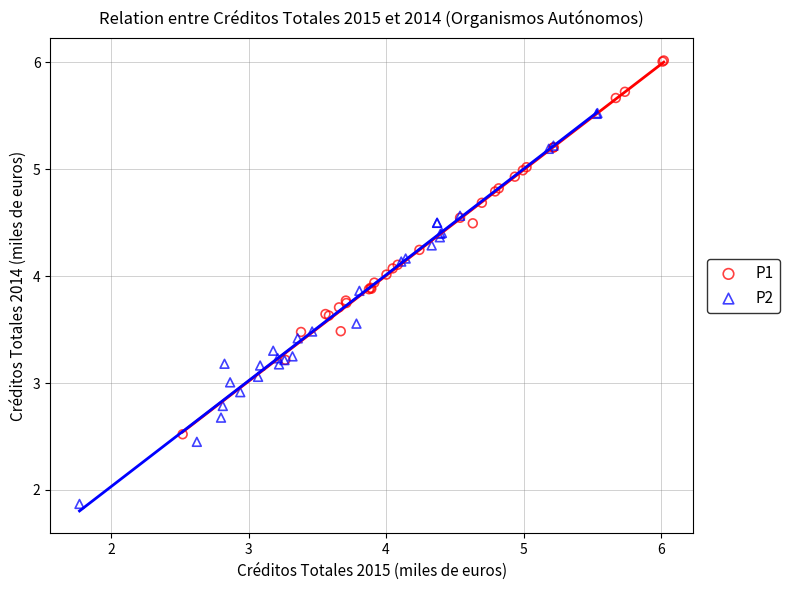

Which series has the largest Y range (max minus min)?

P2